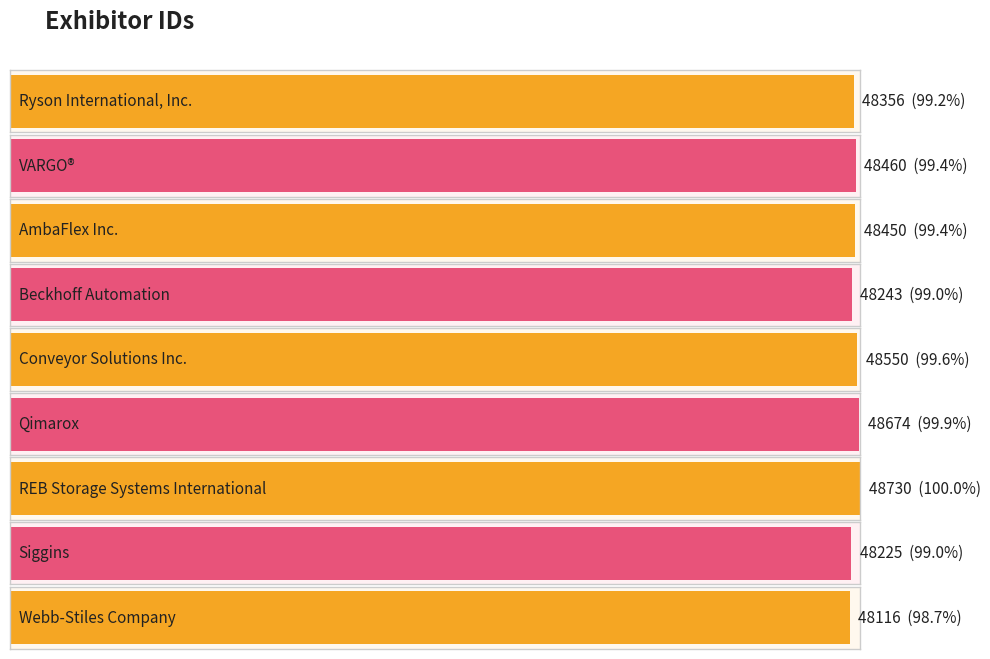

The chart shows a value of 48460 at VARGO®. True or false?

True